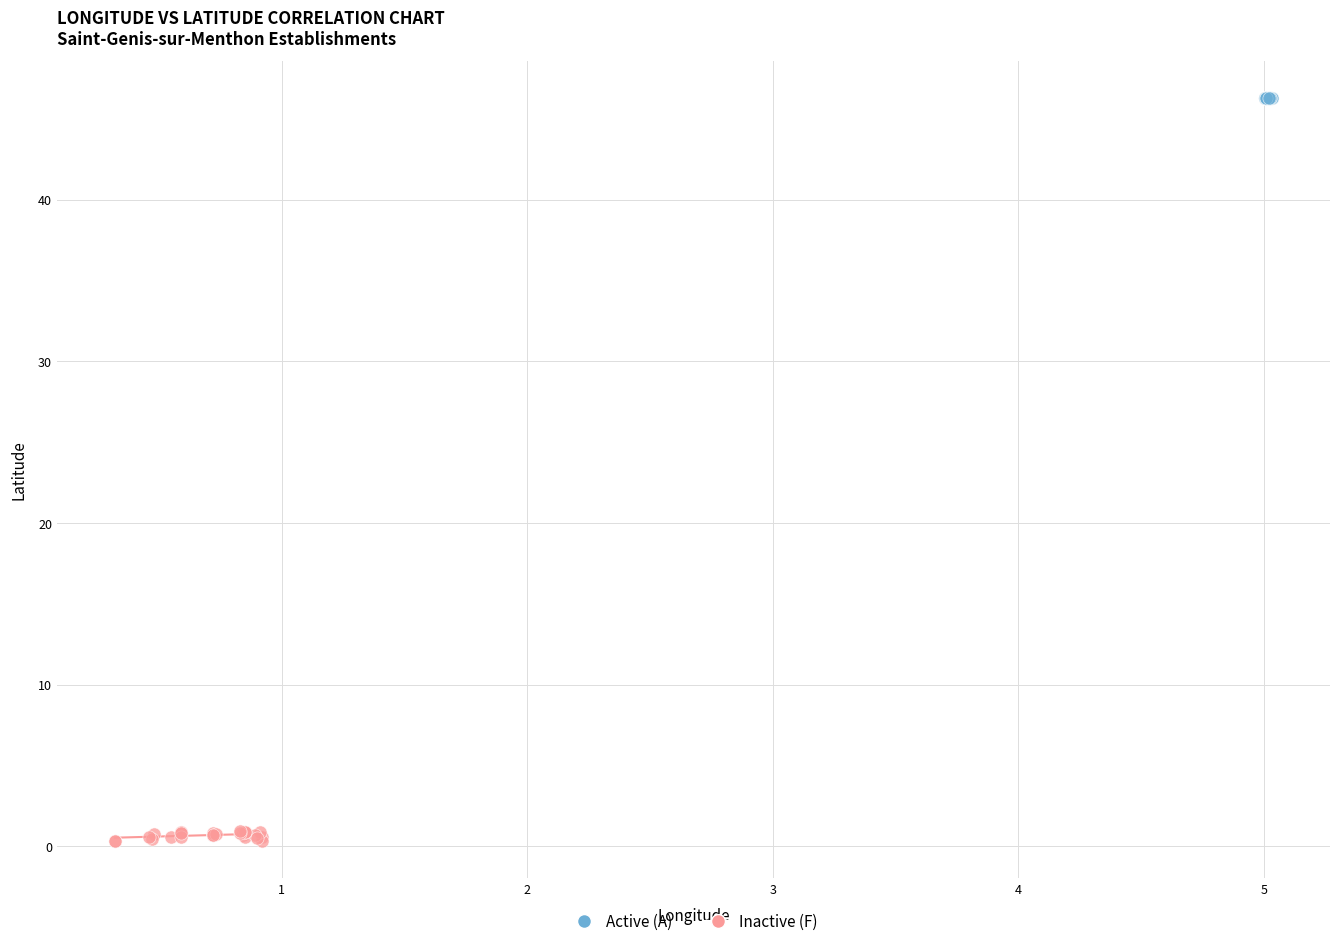

Which series has the widest spread of Y values?

Inactive (F)